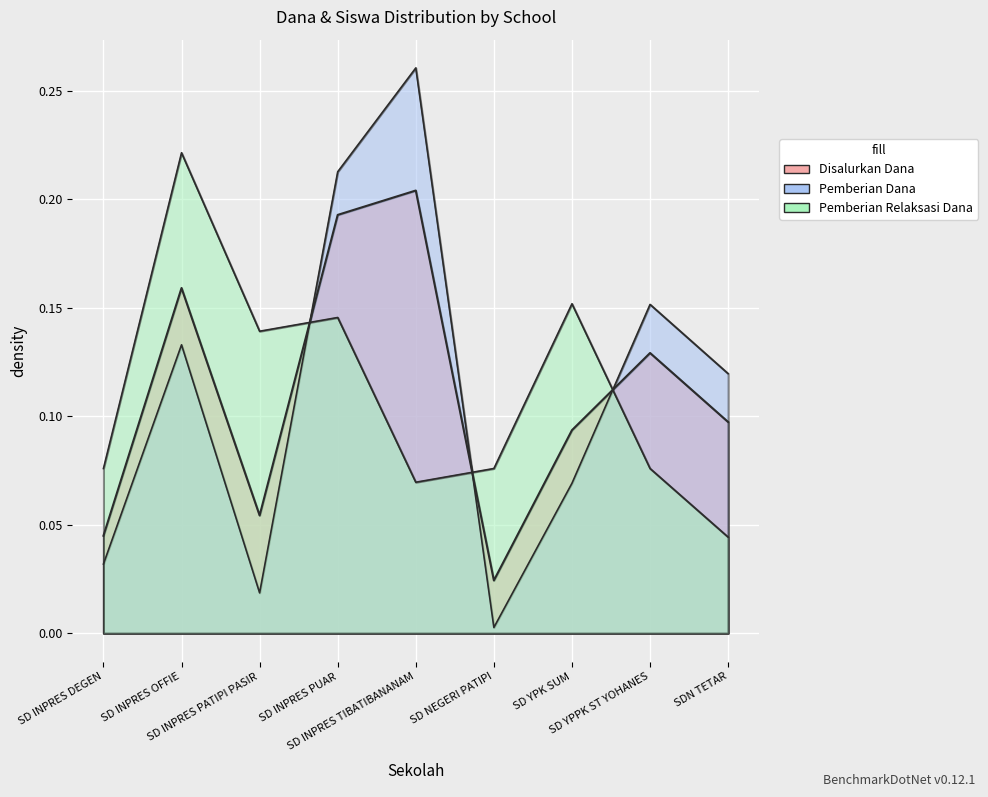

Which has a higher value, SD INPRES DEGEN or SDN TETAR?

SDN TETAR